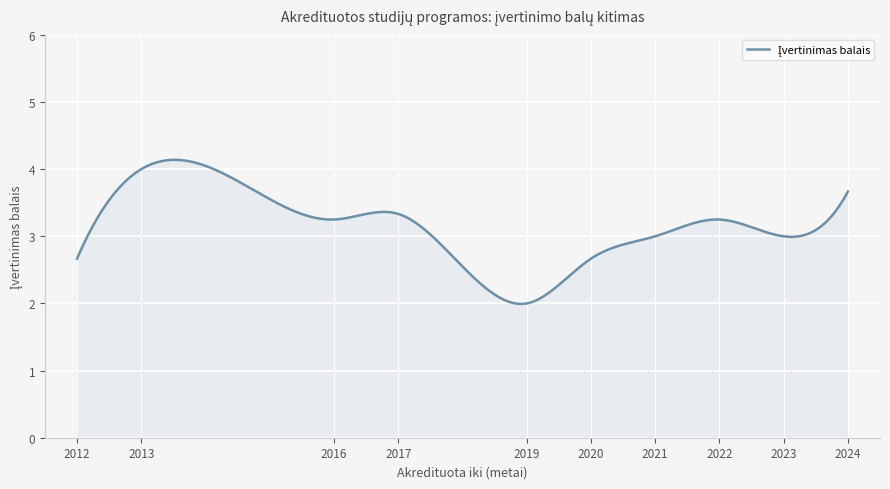

What is the maximum value shown in the chart?

4.1